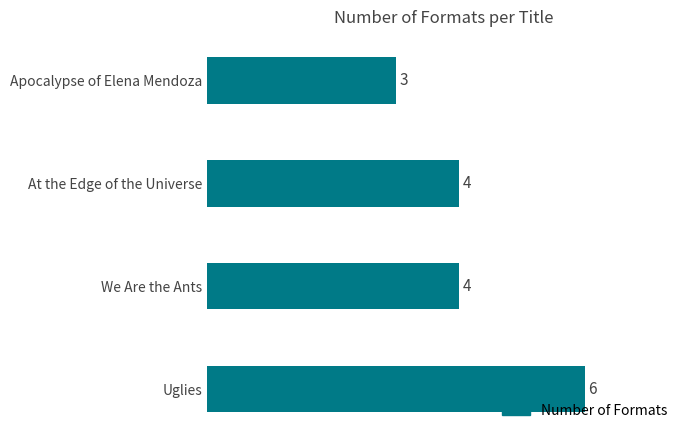

Count the number of data series in this chart.

1